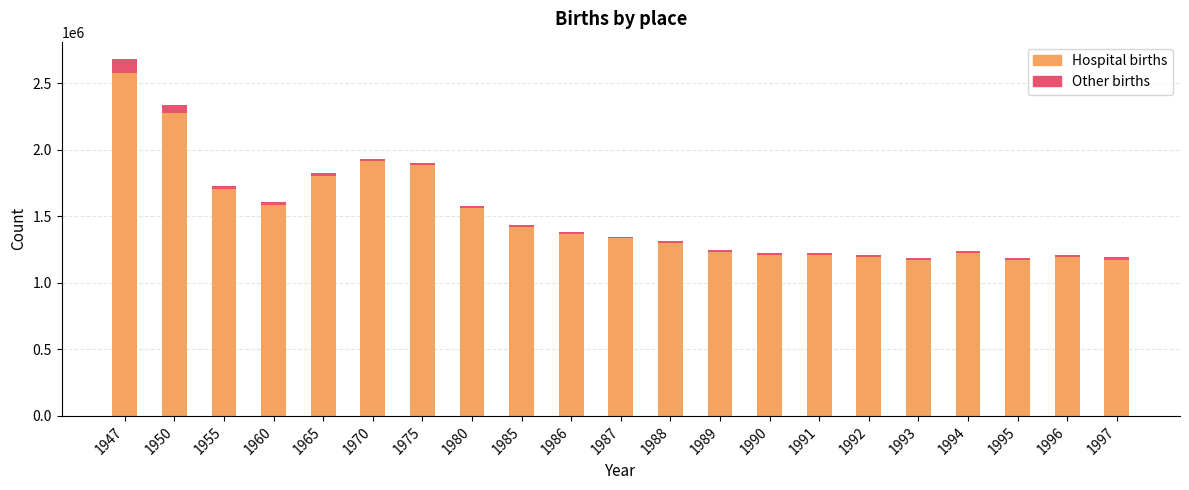

The value of Hospital births at 1990 is 1208546. True or false?

True